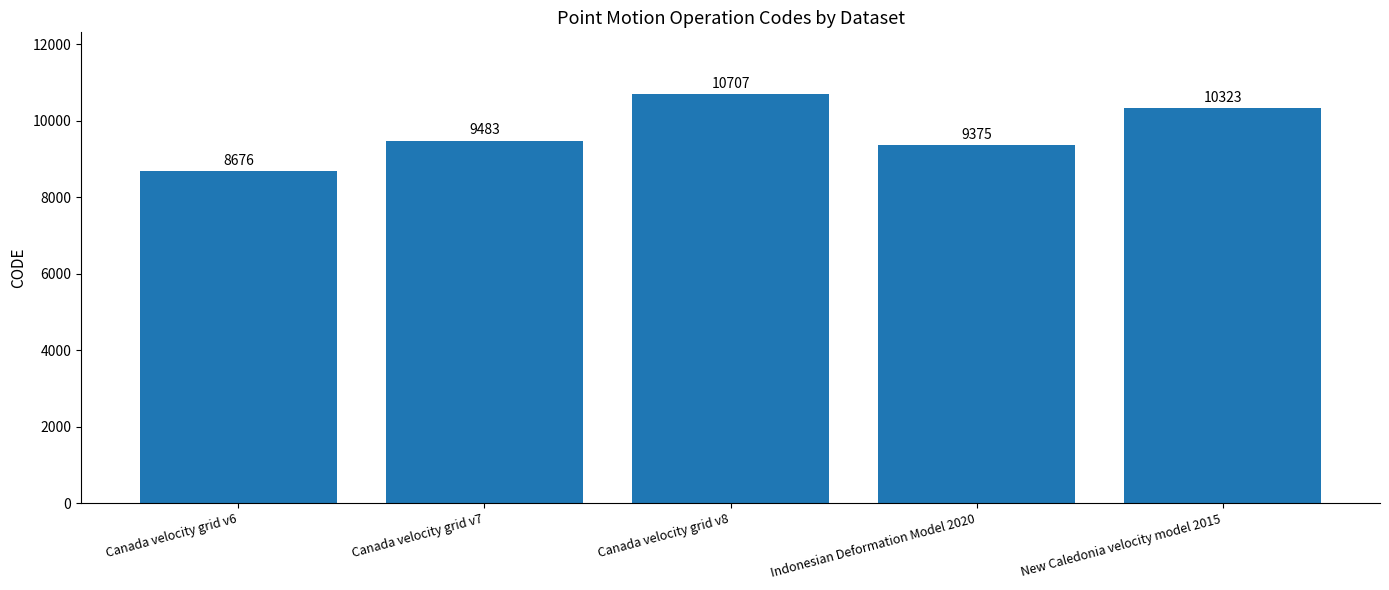

Where is the data nearest to the value 9691?

Canada velocity grid v7